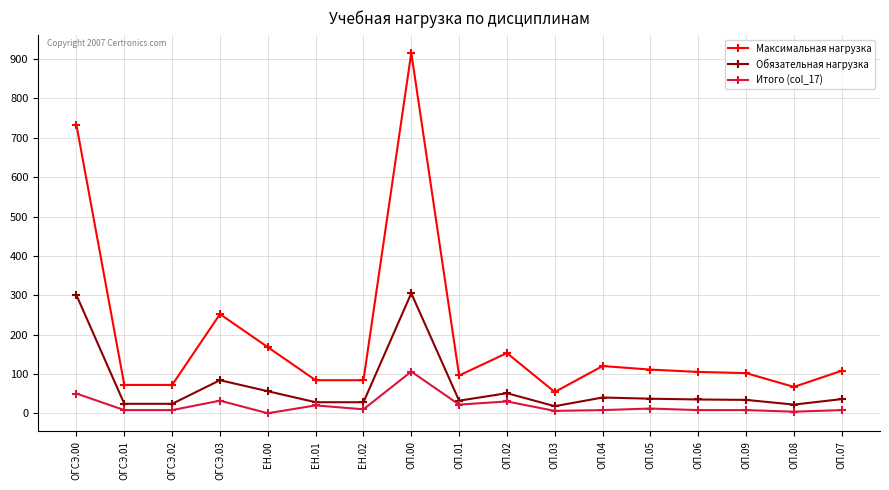

Where does the Обязательная нагрузка series first go above 35?

ОГСЭ.00